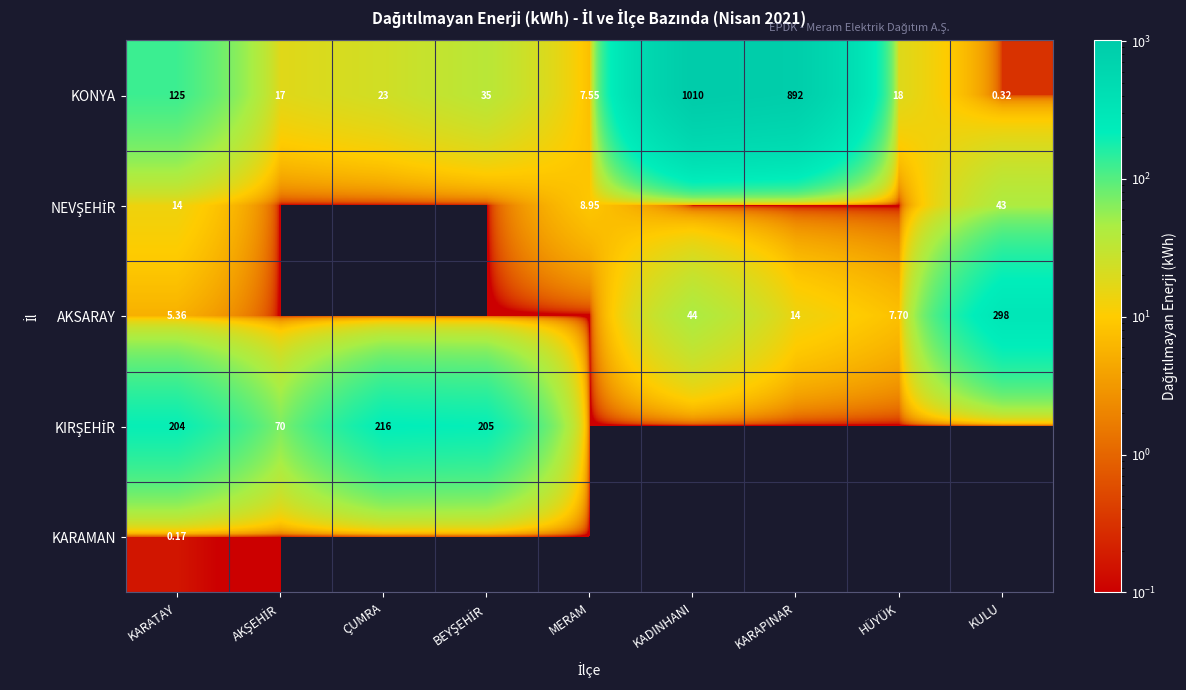

Where does the KONYA series first go above 23?

KARATAY